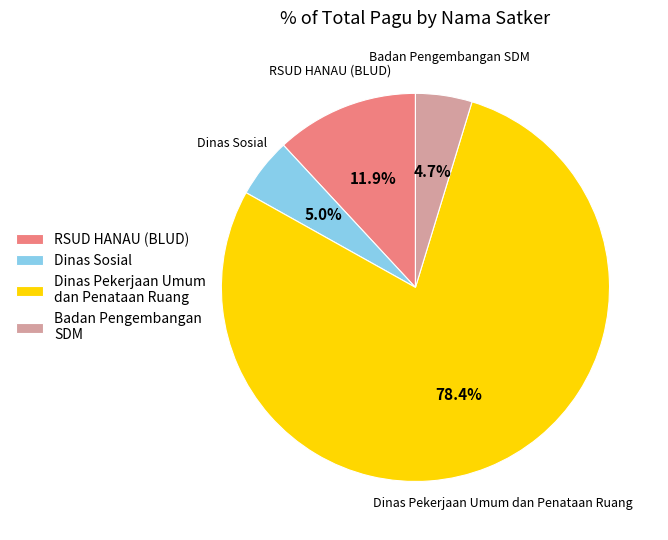

Does Dinas Sosial account for over 50% of the chart?

No